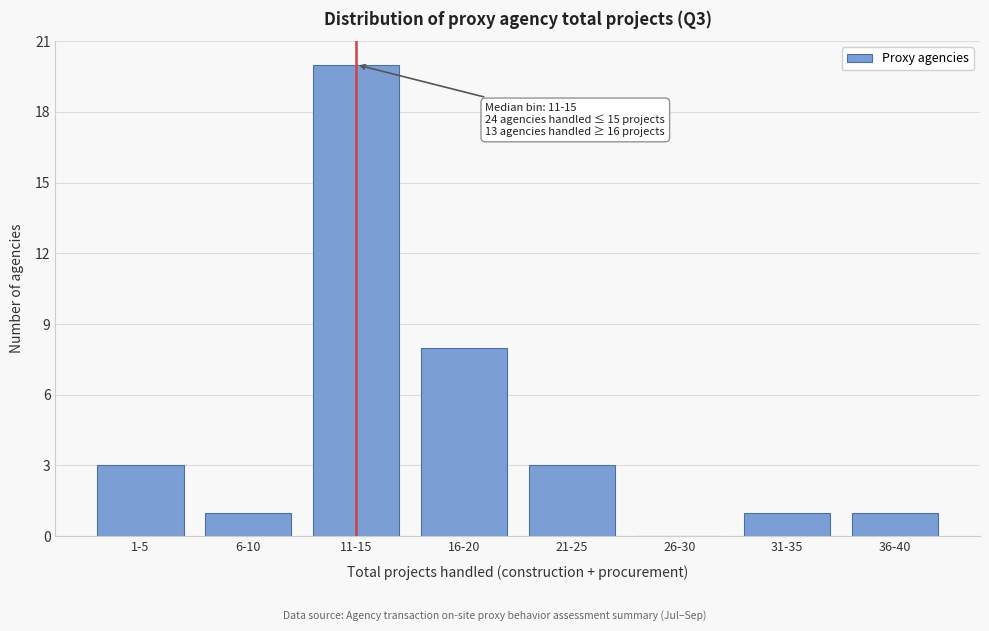

Reading left to right, list all the values displayed in this chart.

1-5=3	6-10=1	11-15=20	16-20=8	21-25=3	26-30=0	31-35=1	36-40=1